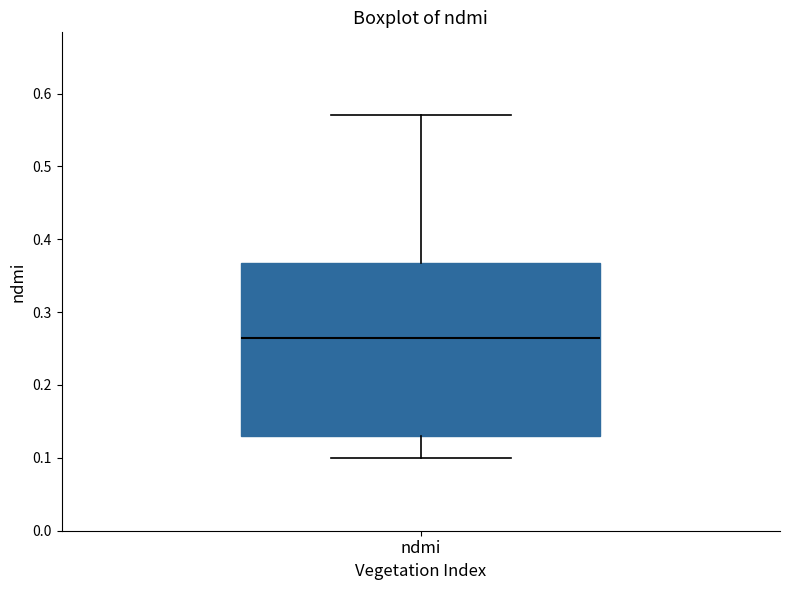

Transcribe this box plot: give where the median line is, the range the box spans, and where the two whiskers end, as read against the y-axis. The values are not printed on the chart, so give them approximately, as read against the axis.

median 0.27, box 0.13 to 0.37, whiskers 0.10 to 0.57